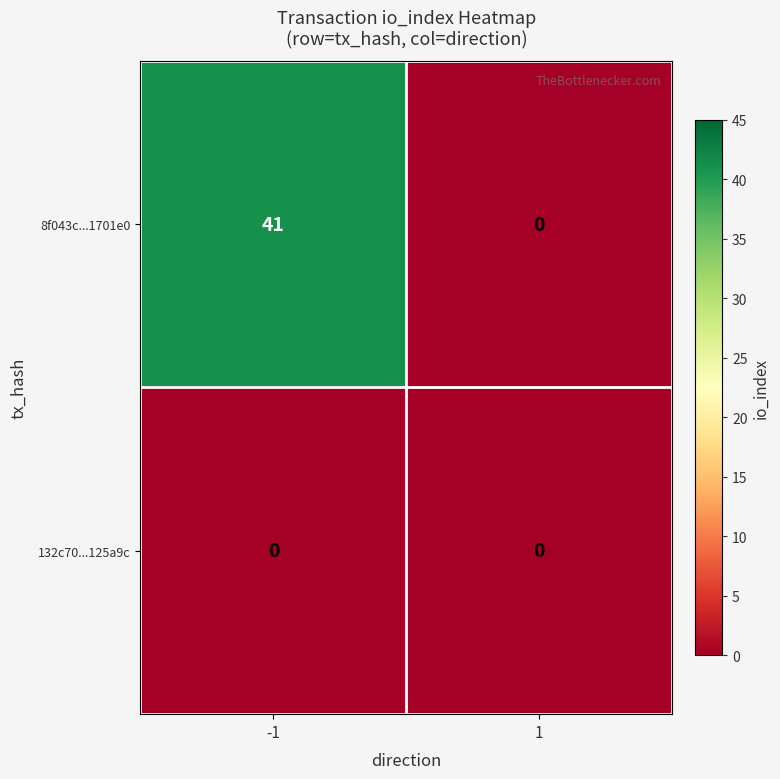

Which series has the largest total across all categories?

8f043c...1701e0